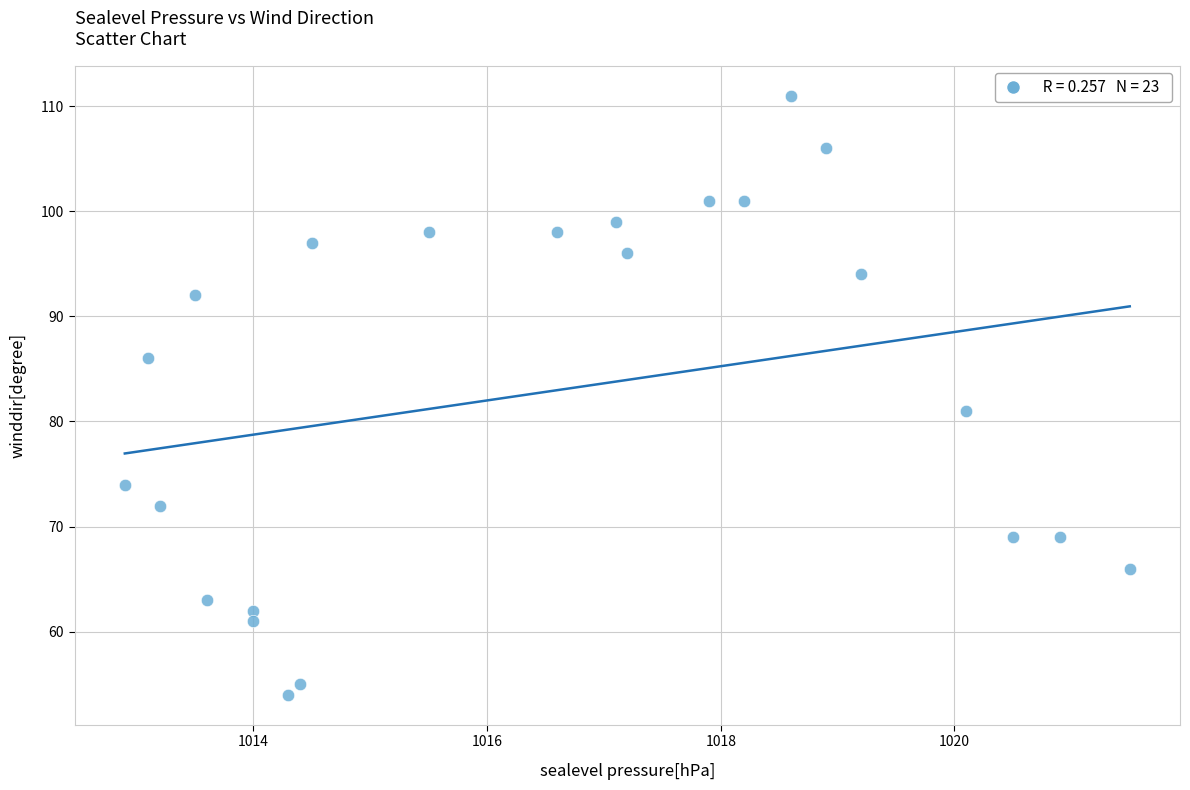

What Y value in the scatter plot is closest to 82?

81